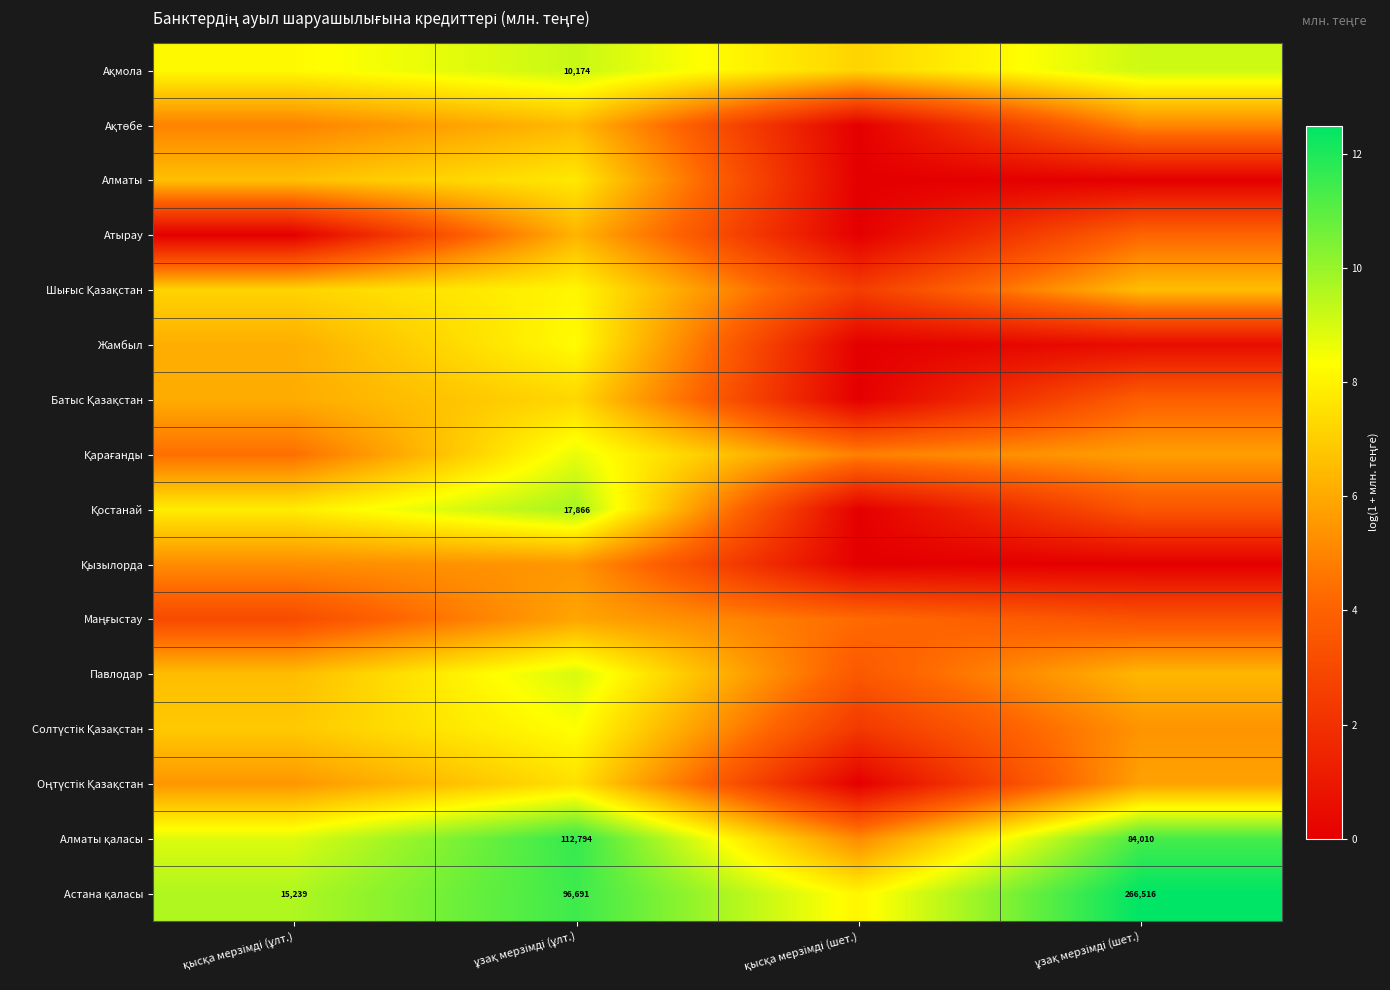

At which label is Павлодар closest to 6?

ұзақ мерзімді (шет.)